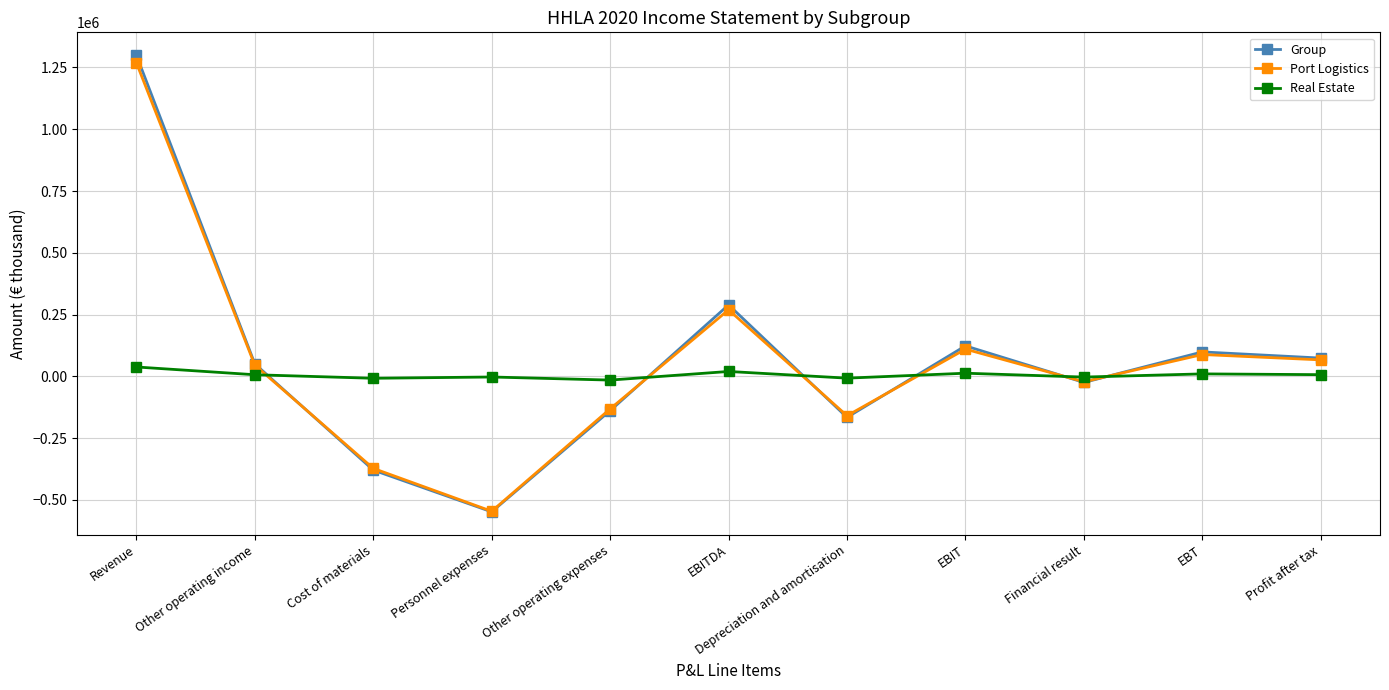

Where do Group and Real Estate first cross each other?

Other operating income and Cost of materials